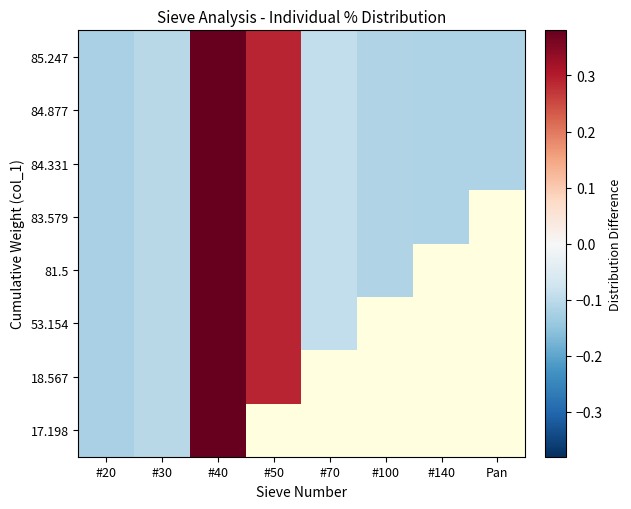

How many 84.877 values are between 0 and 1?

2